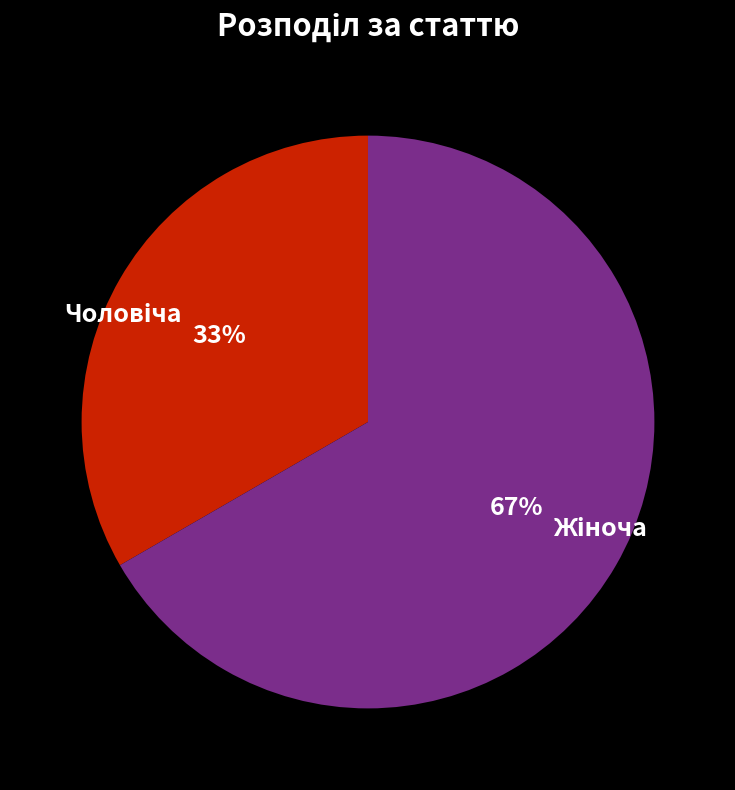

Does any single category account for the majority?

Yes